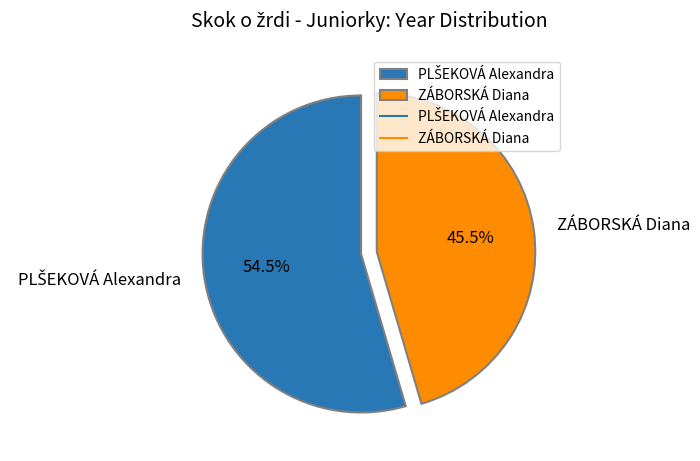

What percentage is NOT represented by ZÁBORSKÁ Diana?

54.5%